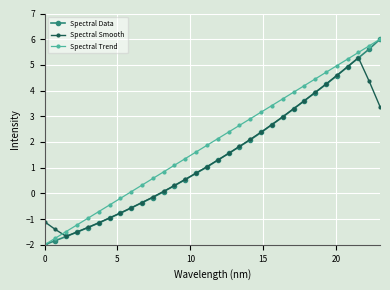

True or false: Spectral Data and Spectral Smooth intersect in this chart.

True